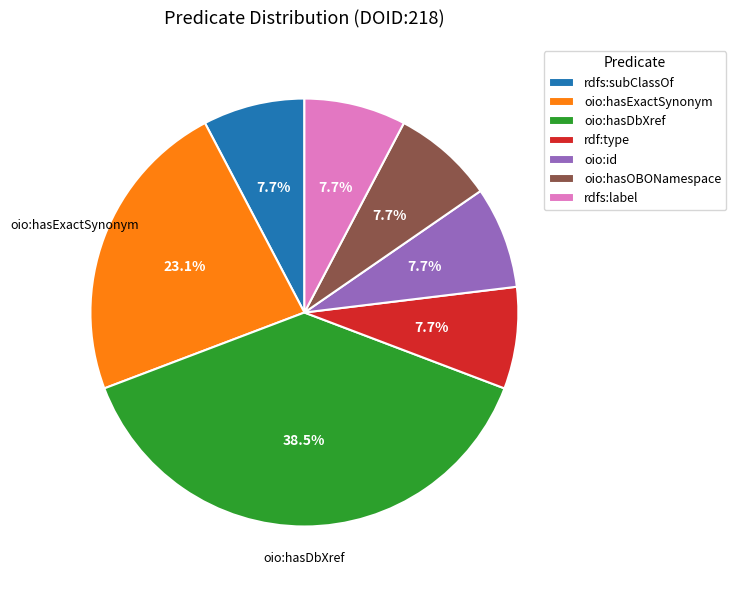

Does oio:id account for over 50% of the chart?

No